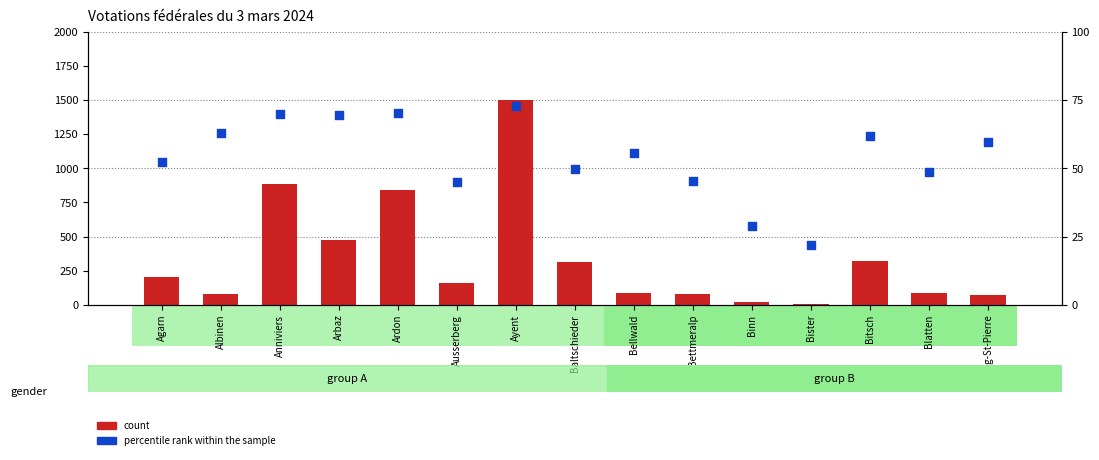

Which series contains the highest Y value?

count